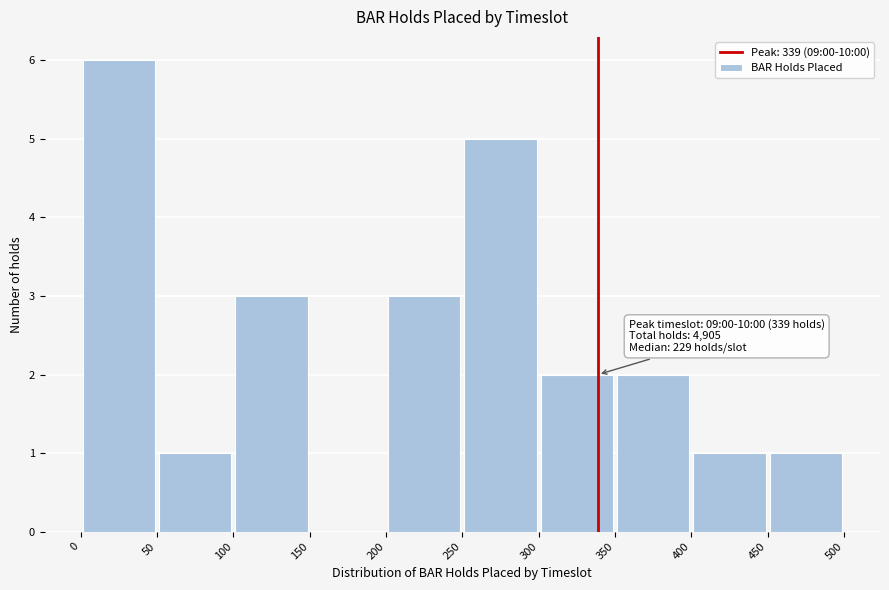

Which range on the x-axis has the tallest bar?

0 to 50